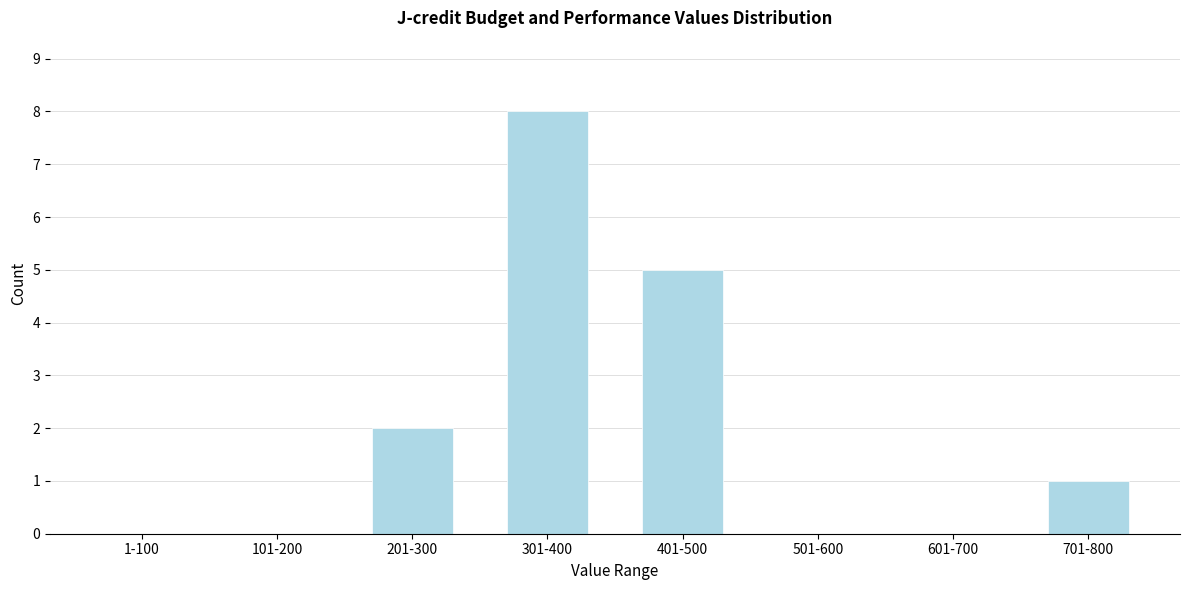

Reading left to right, list all the values displayed in this chart.

1-100=0	101-200=0	201-300=2	301-400=8	401-500=5	501-600=0	601-700=0	701-800=1